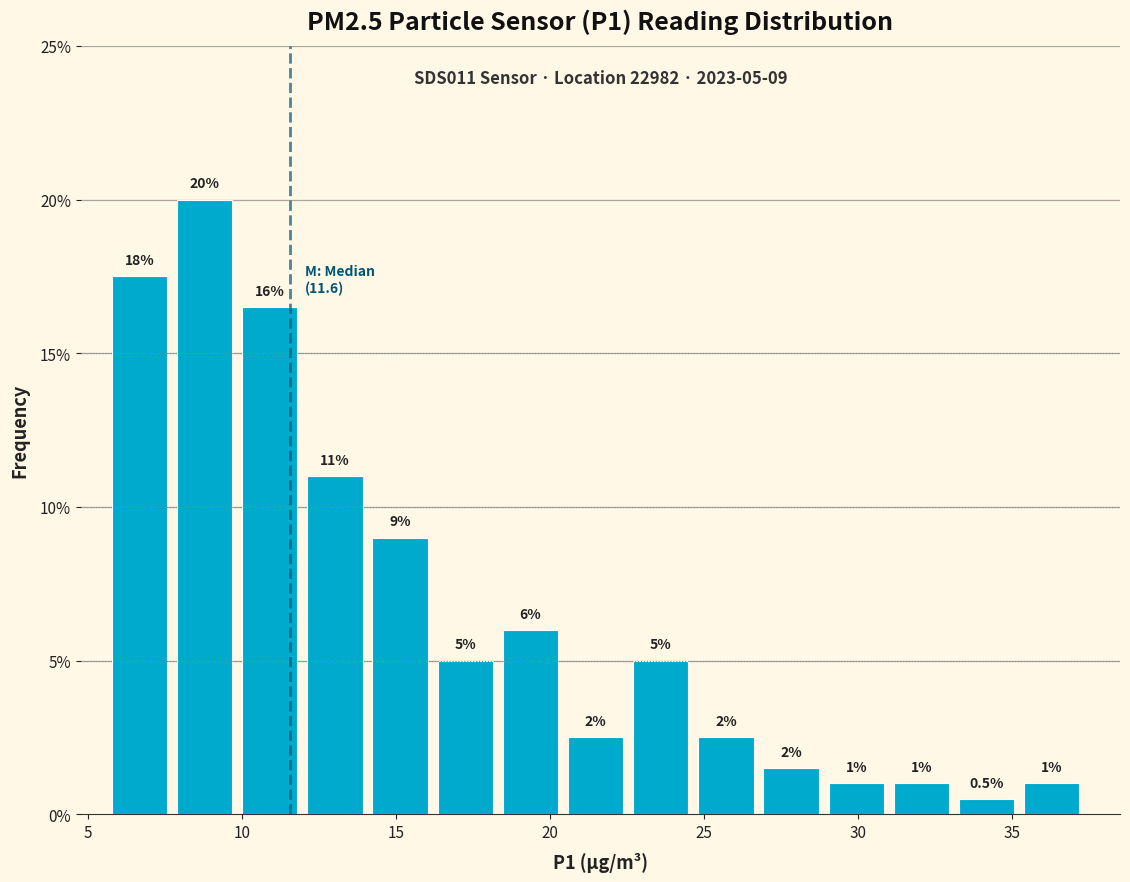

Over which range of the x-axis is the bar tallest?

8.0 to 10.0